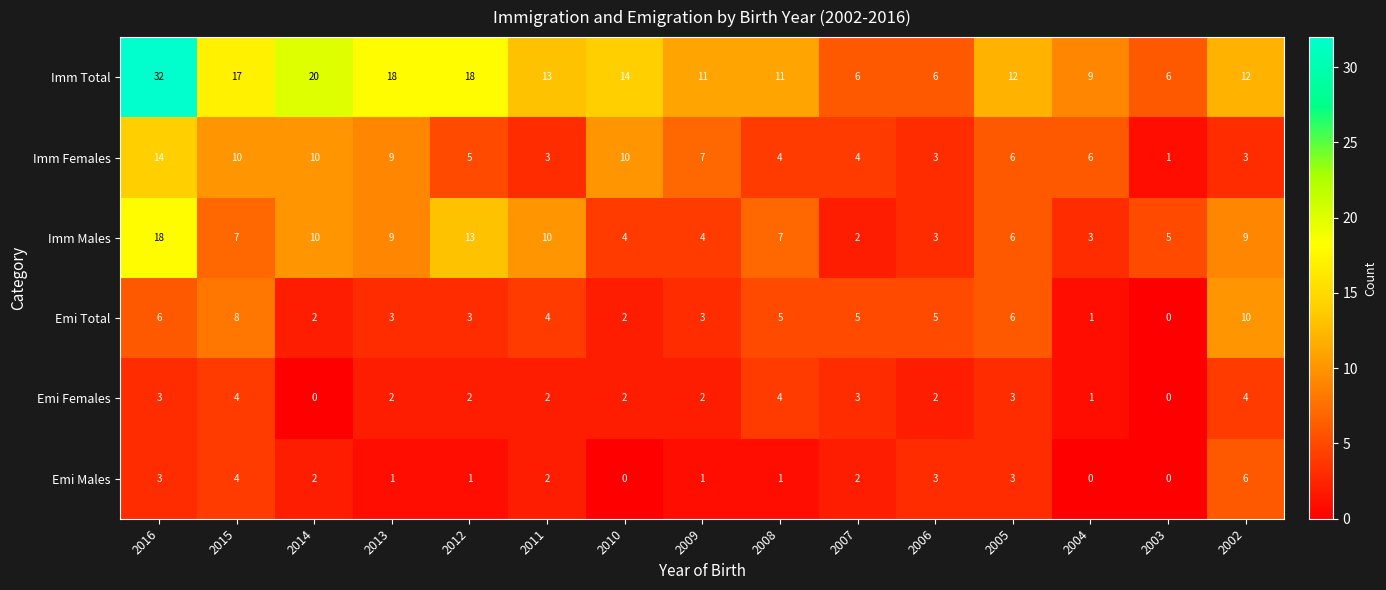

Which series has the widest spread of values?

Imm Total